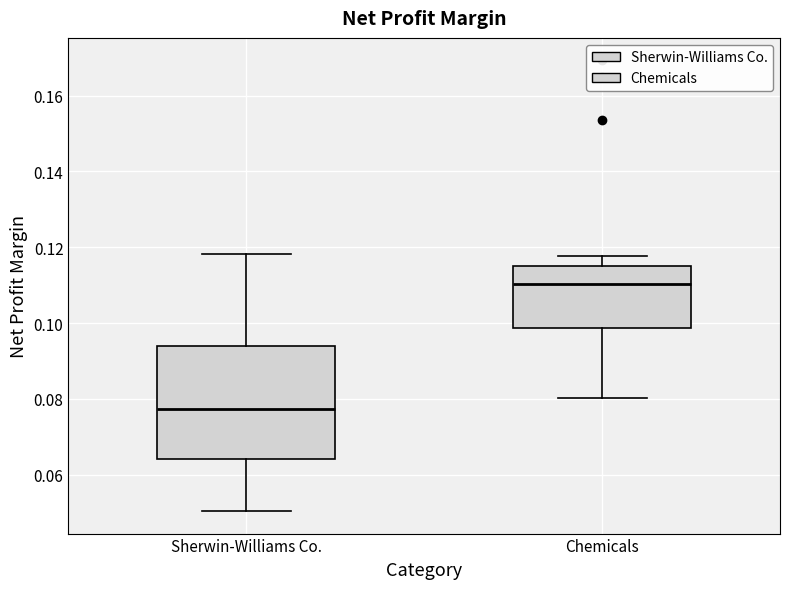

Where is the upper edge of the box for Chemicals on the y-axis? The values are not printed on the chart, so give them approximately, as read against the axis.

0.116